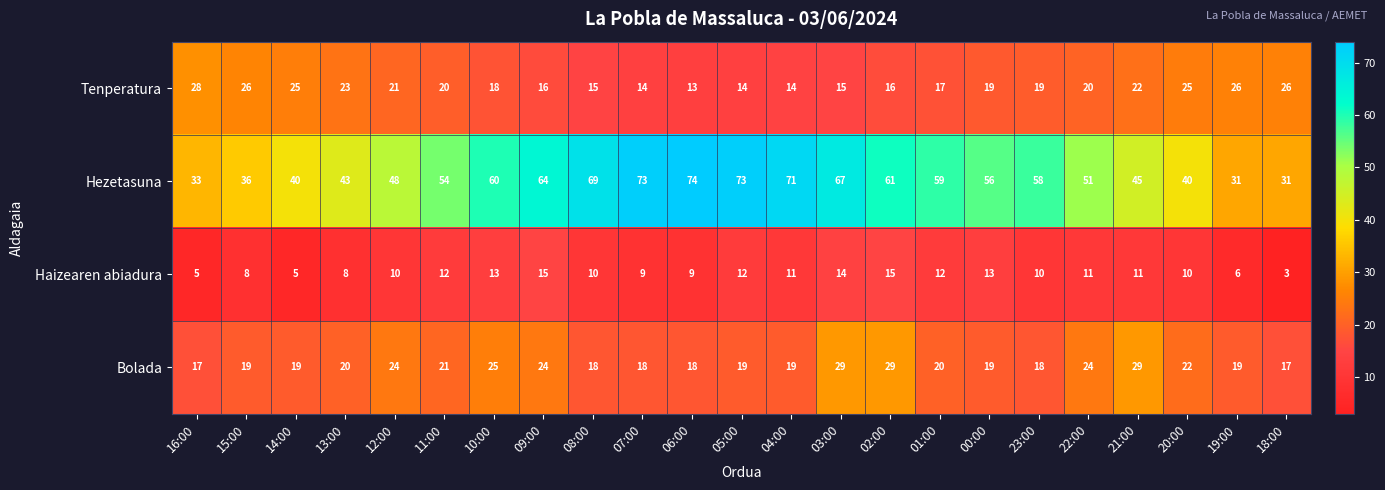

At 12:00, list the series in order from largest to smallest.

Hezetasuna, Bolada, Tenperatura, Haizearen abiadura